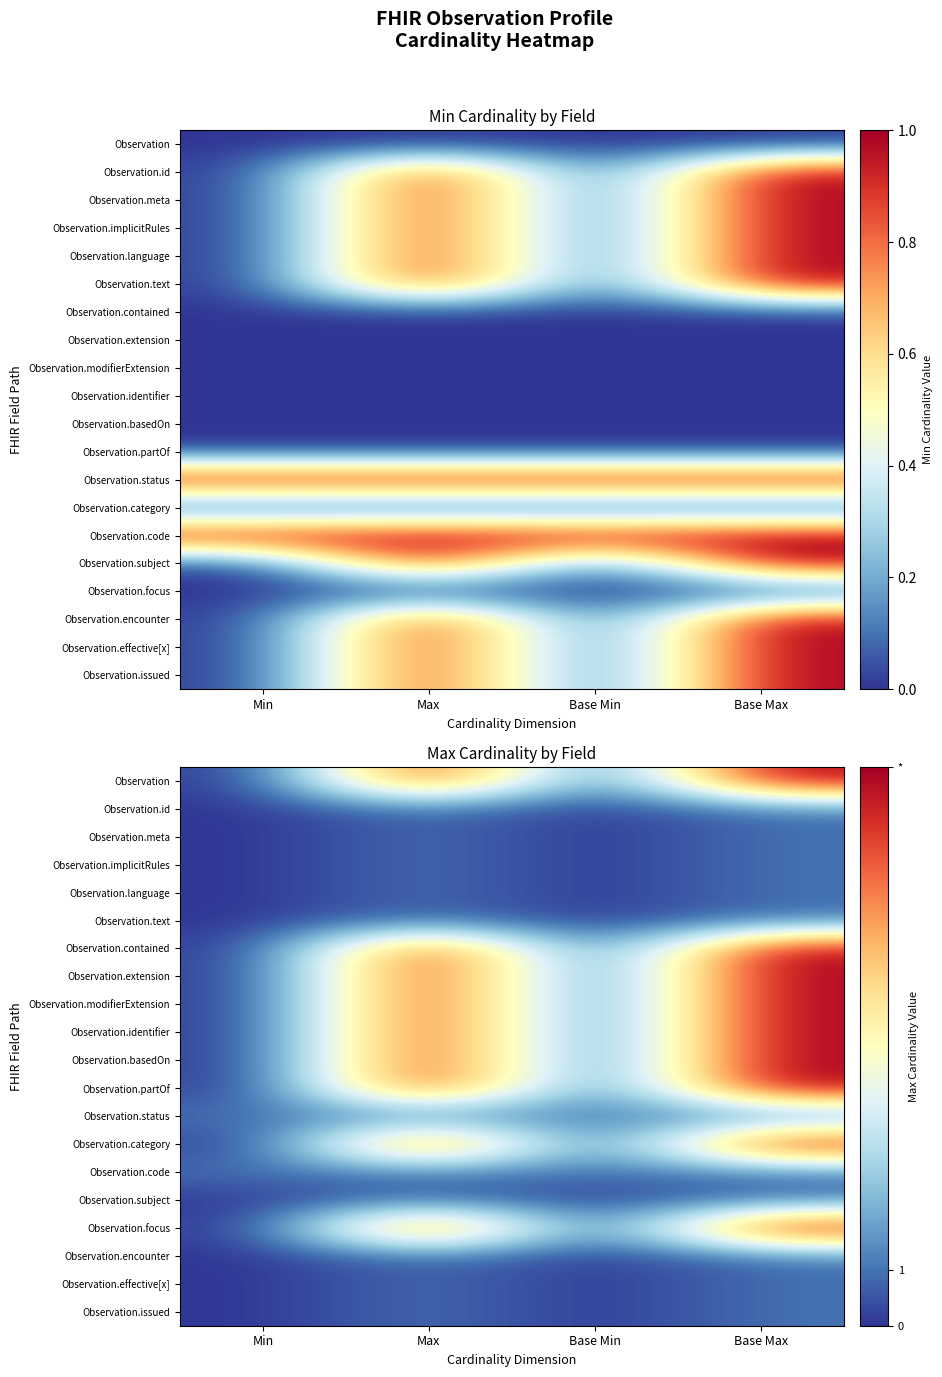

Rank the series by their maximum value, from highest to lowest.

Observation, Observation.contained, Observation.extension, Observation.modifierExtension, Observation.identifier, Observation.basedOn, Observation.partOf, Observation.category, Observation.focus, Observation.id, Observation.meta, Observation.implicitRules, Observation.language, Observation.text, Observation.status, Observation.code, Observation.subject, Observation.encounter, Observation.effective[x], Observation.issued